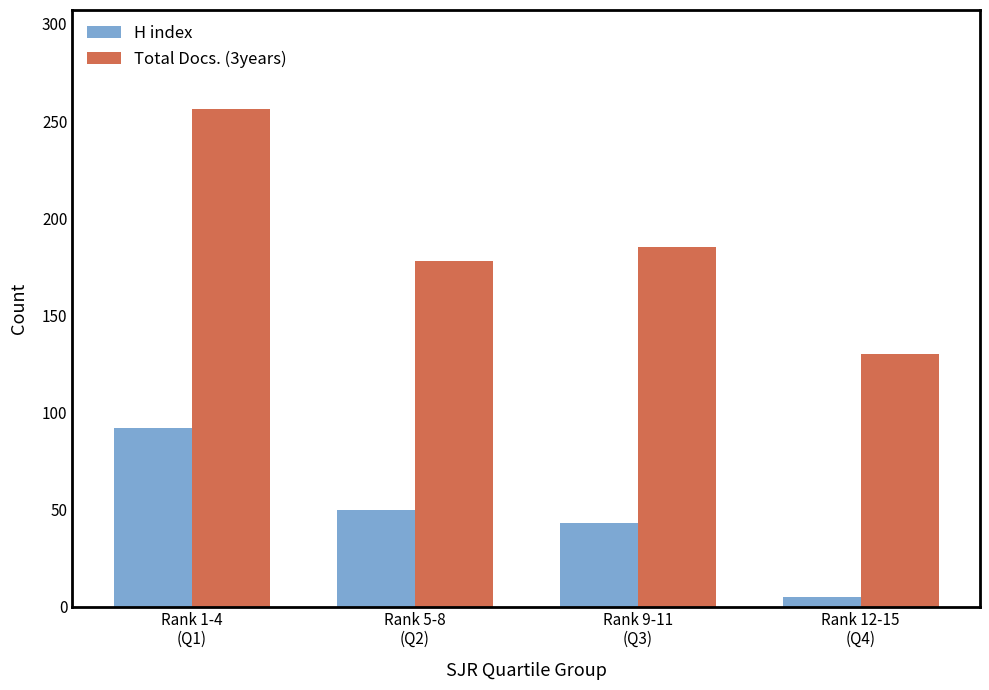

Reading left to right, list all the values displayed in this chart.

H index: Rank 1-4
(Q1)=92	Rank 5-8
(Q2)=50	Rank 9-11
(Q3)=43	Rank 12-15
(Q4)=5
Total Docs. (3years): Rank 1-4
(Q1)=256	Rank 5-8
(Q2)=178	Rank 9-11
(Q3)=185	Rank 12-15
(Q4)=130